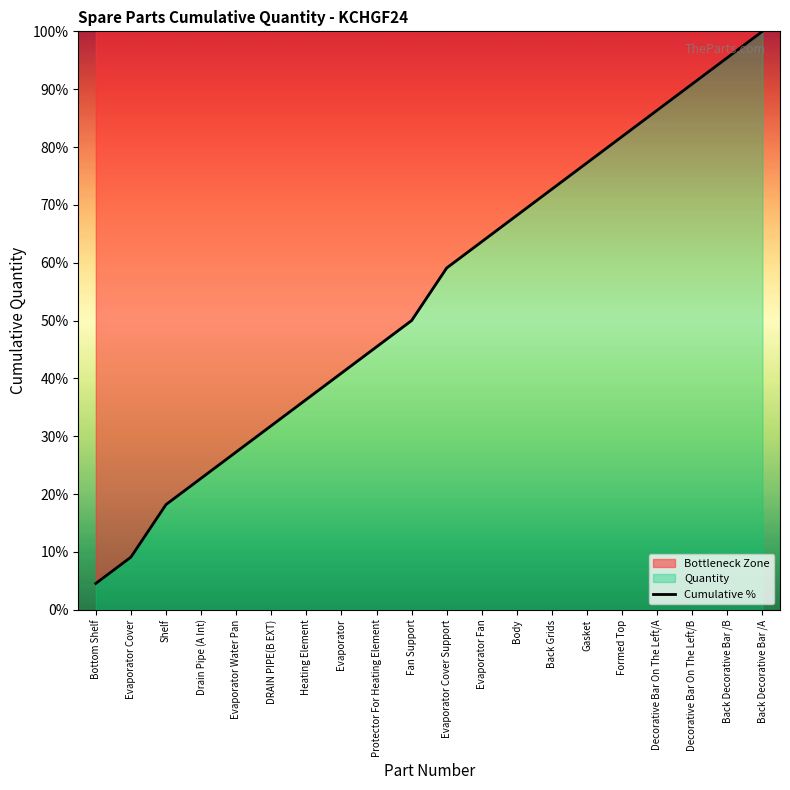

Where does the data first go above 59?

Evaporator Cover Support